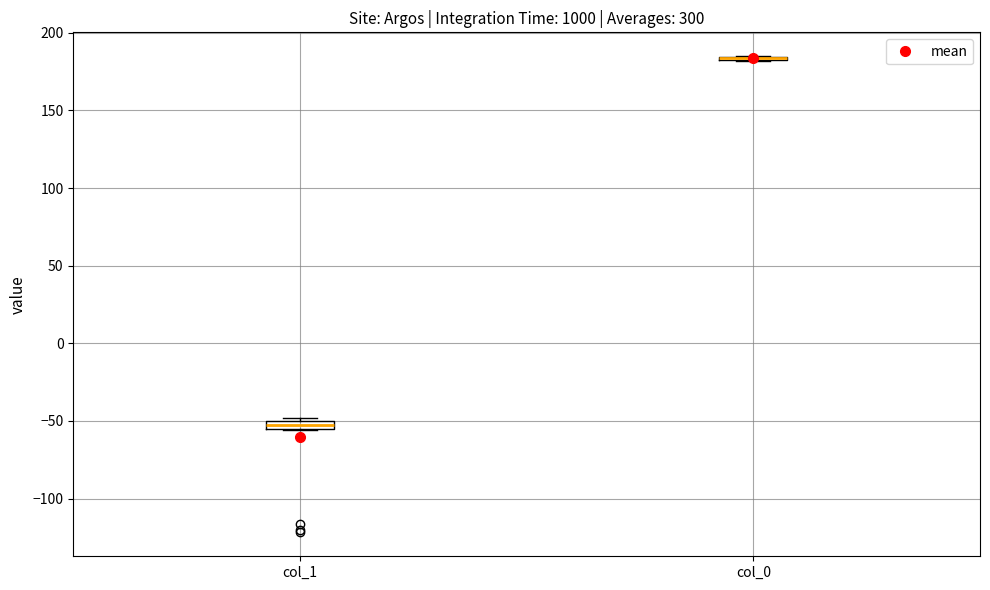

Where is the upper edge of the box for col_1 on the y-axis? The values are not printed on the chart, so give them approximately, as read against the axis.

-50